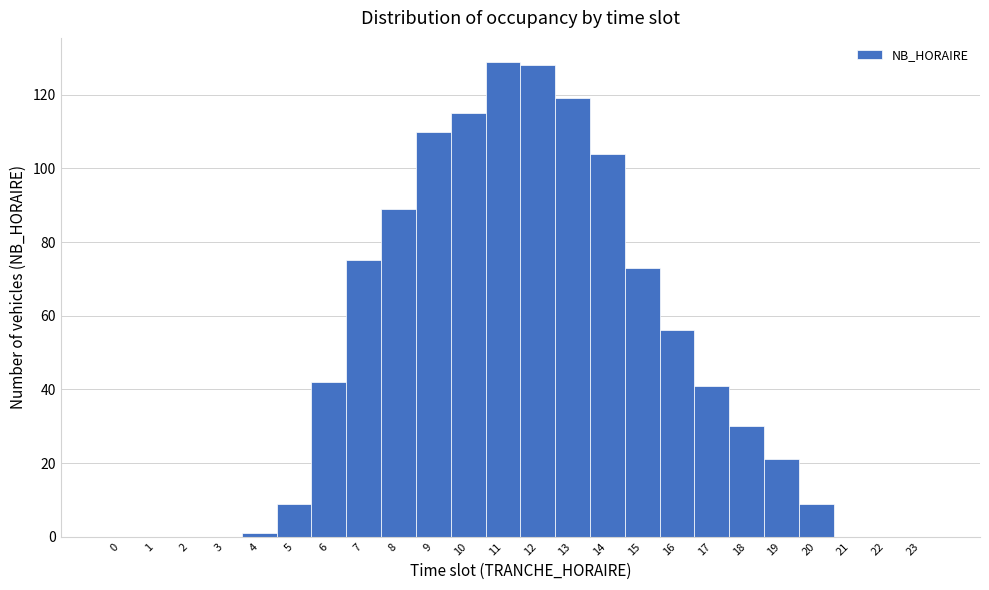

What is the height of the bar covering 18.5 to 19.5 on the x-axis? The values are not printed on the chart, so give them approximately, as read against the axis.

22